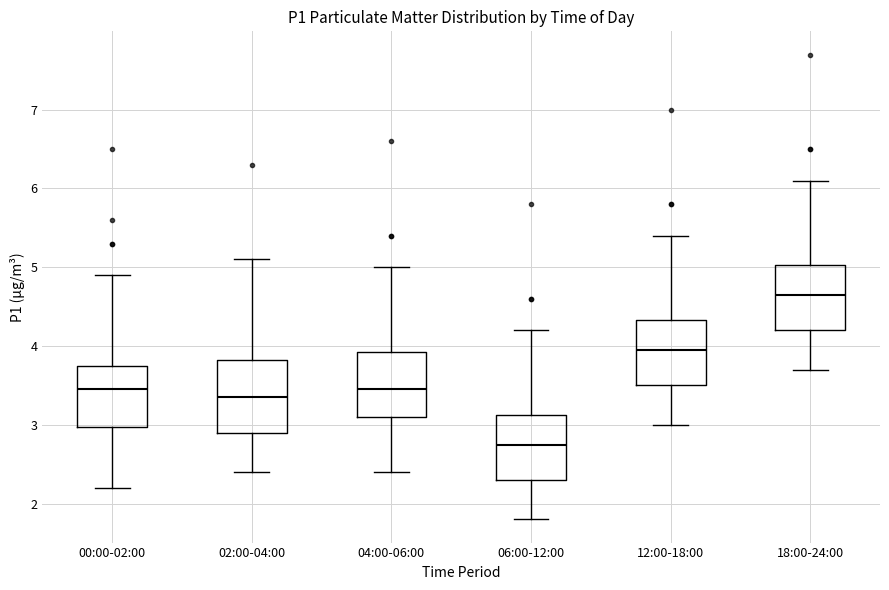

Where does the lower whisker of the box for 04:00-06:00 end on the y-axis? The values are not printed on the chart, so give them approximately, as read against the axis.

2.4